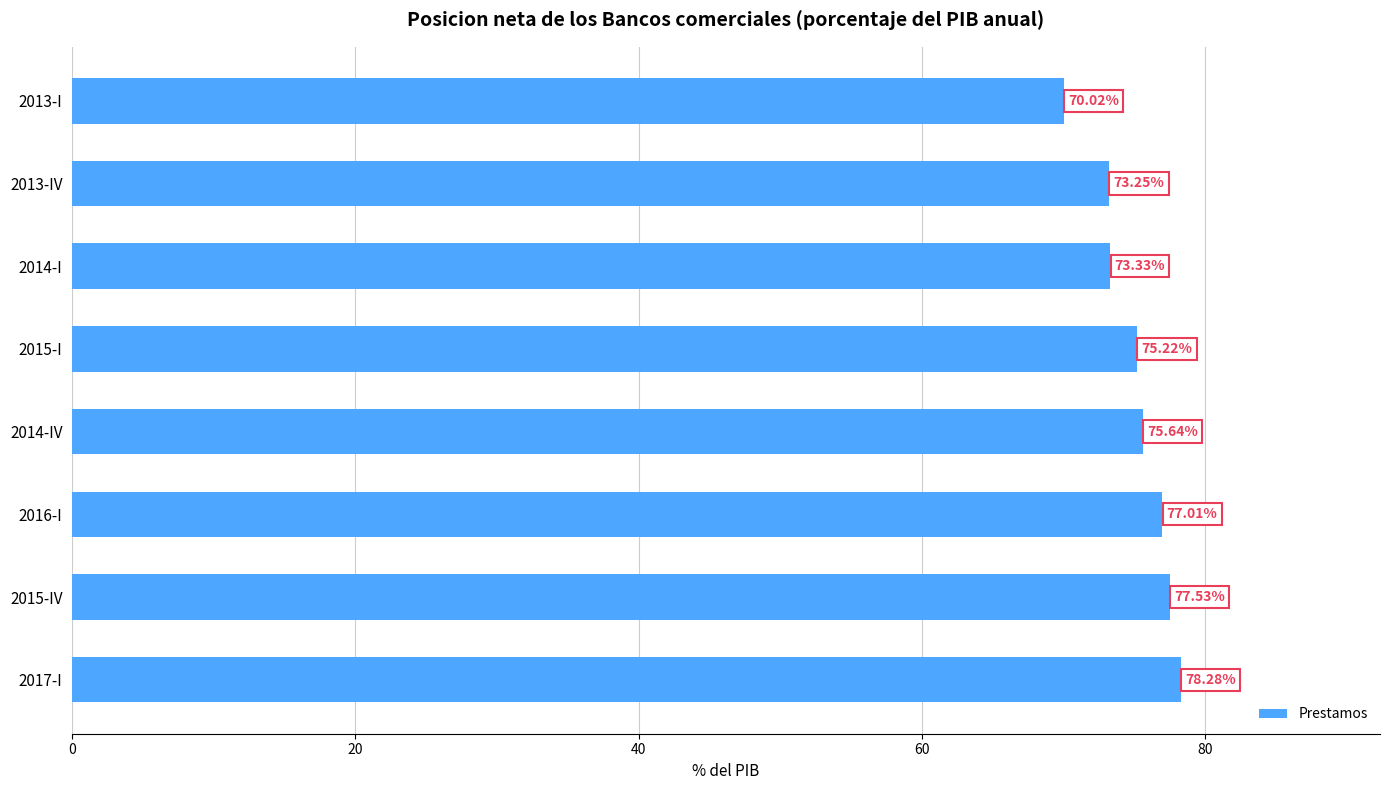

What is the sum of all values?

600.3